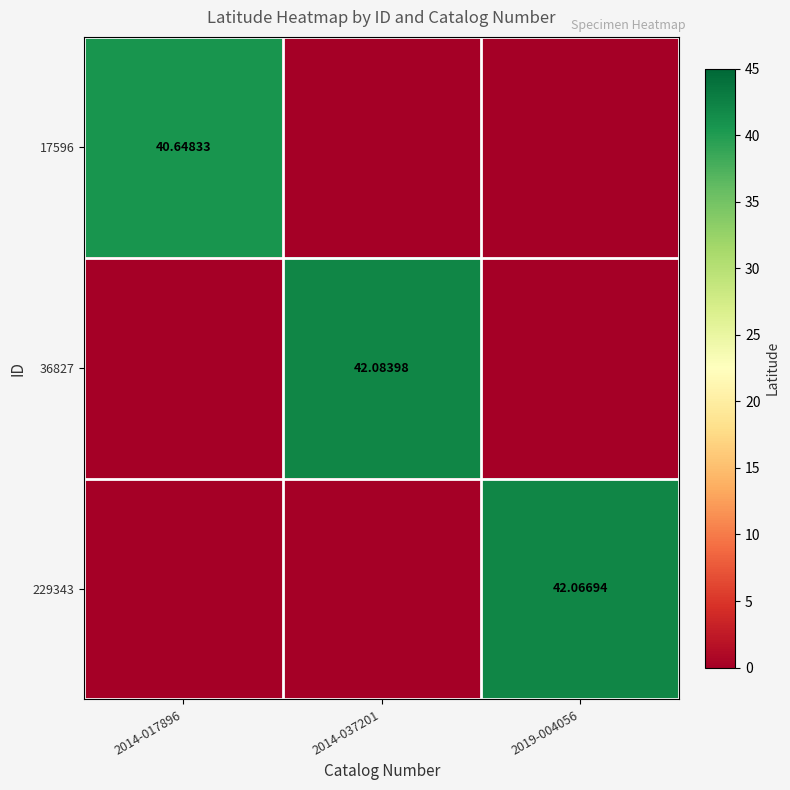

Which label corresponds to the largest value in the chart?

2014-037201